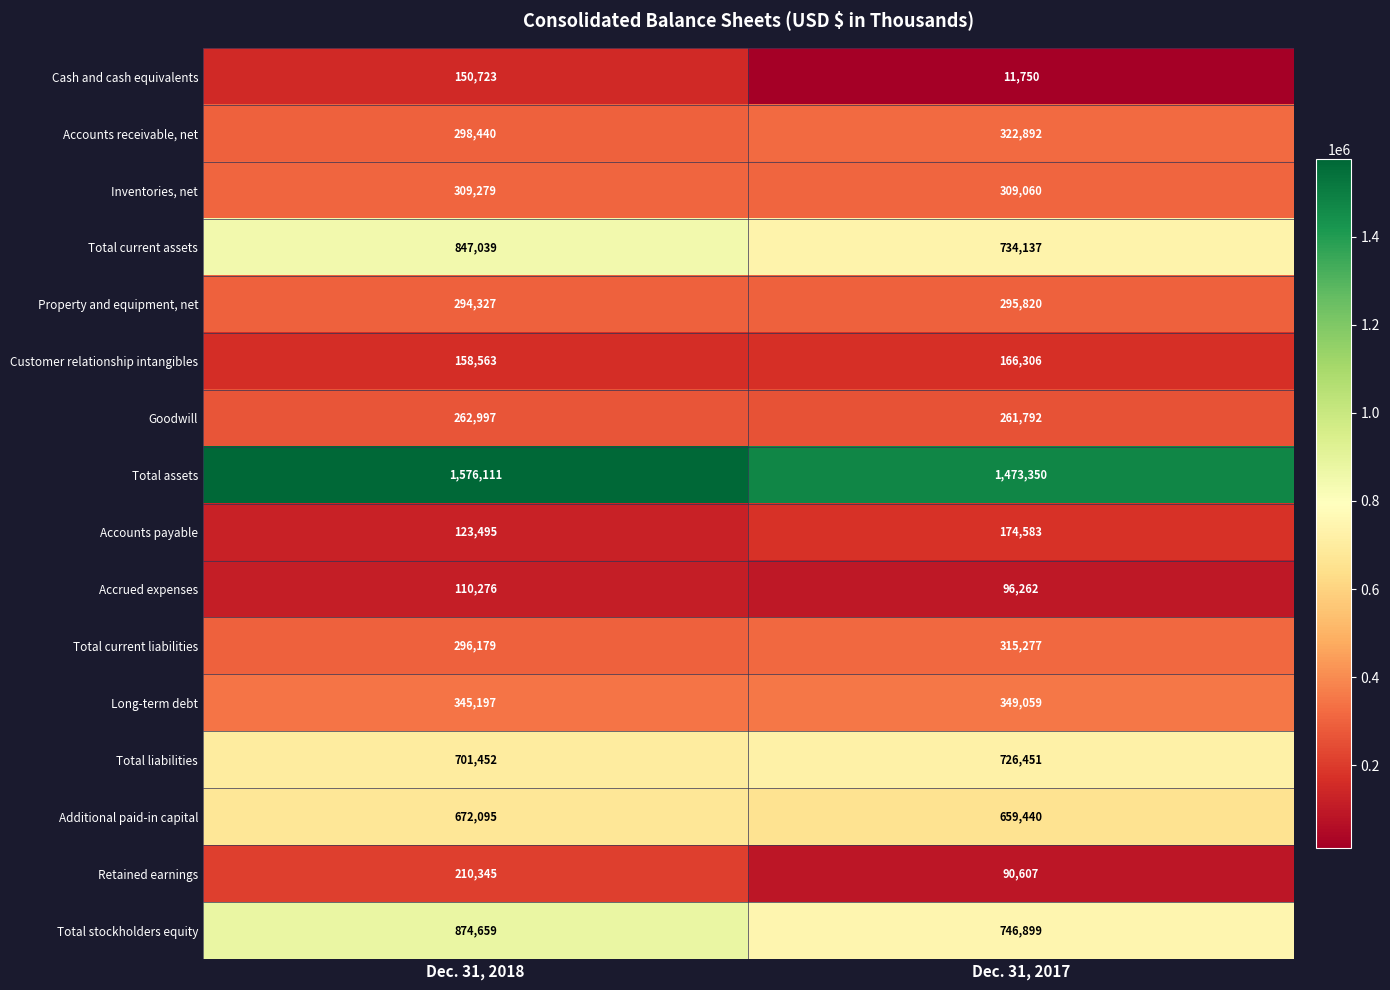

What is the difference between the highest and lowest values at Dec. 31, 2018?

1465835